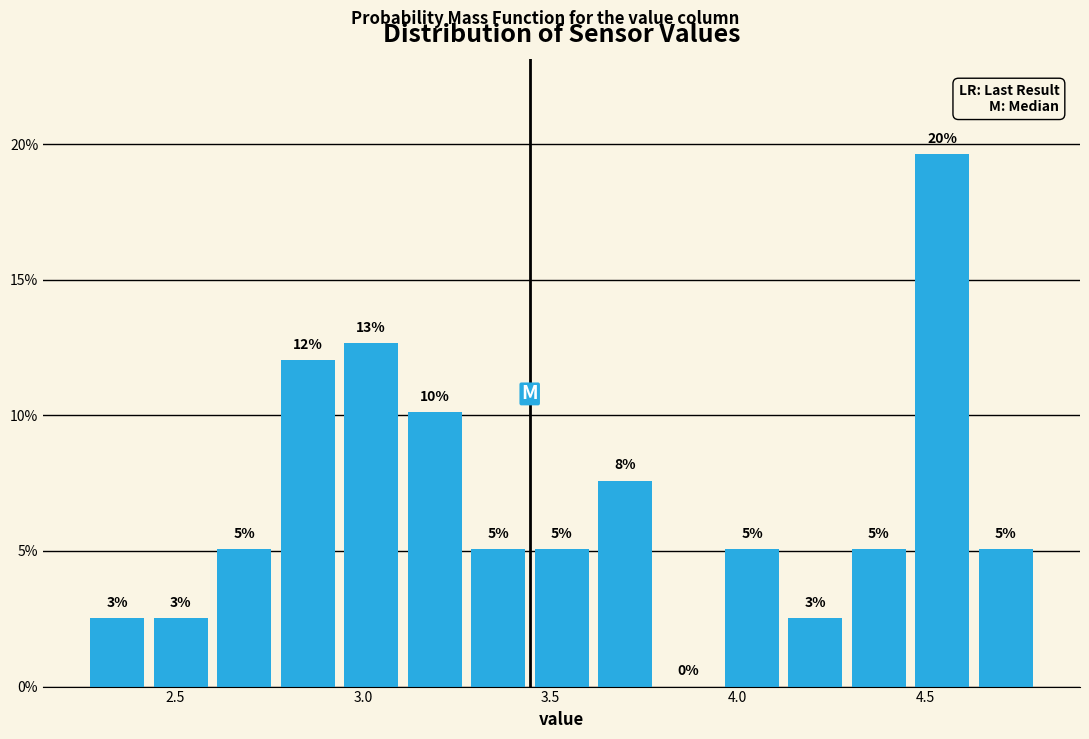

Around what value on the x-axis is the tallest bar? Give the approximate position of its centre, as read against the axis.

4.55